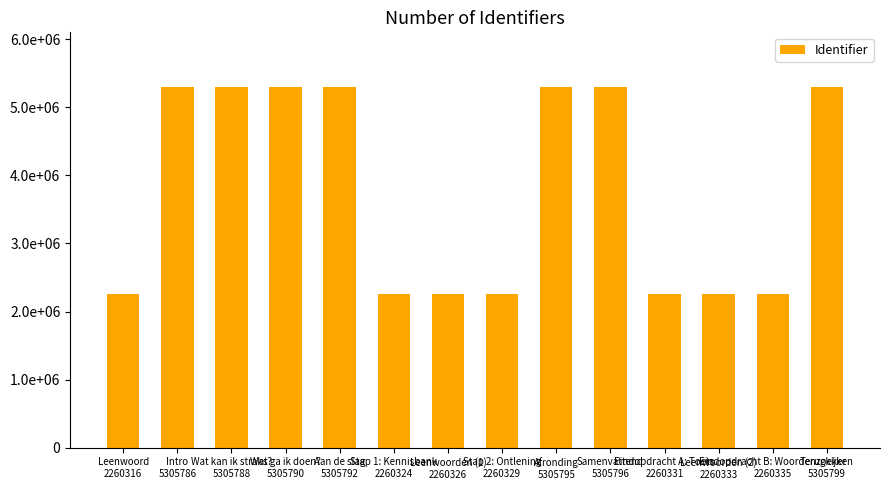

At which category does the chart reach its minimum across all series?

Leenwoord
2260316